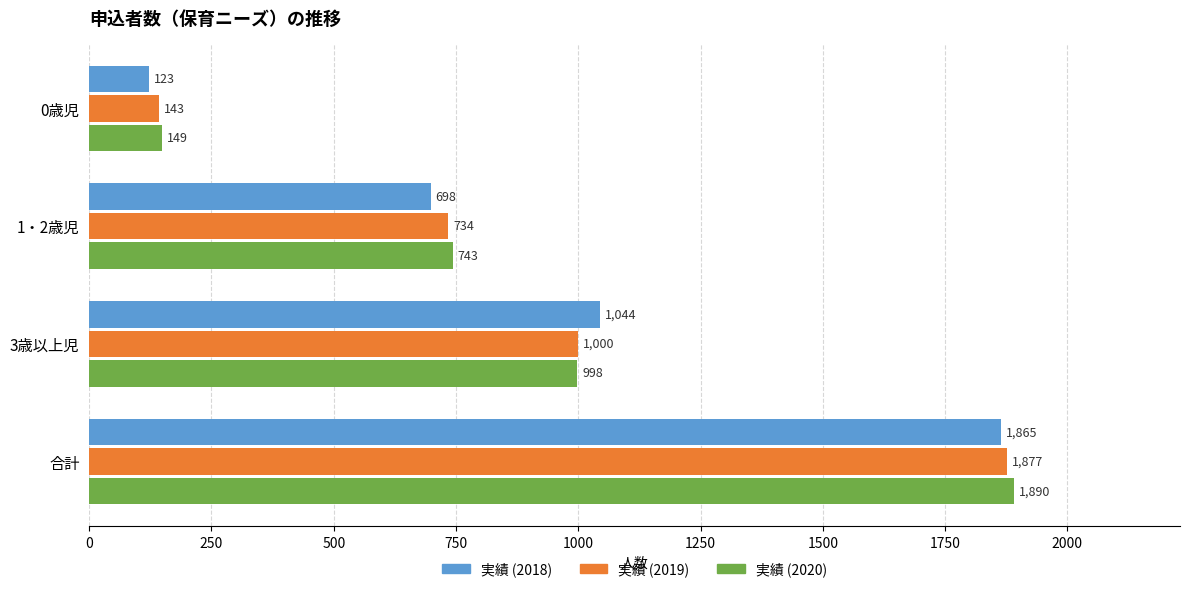

At which label is 実績 (2020) closest to 1019?

3歳以上児